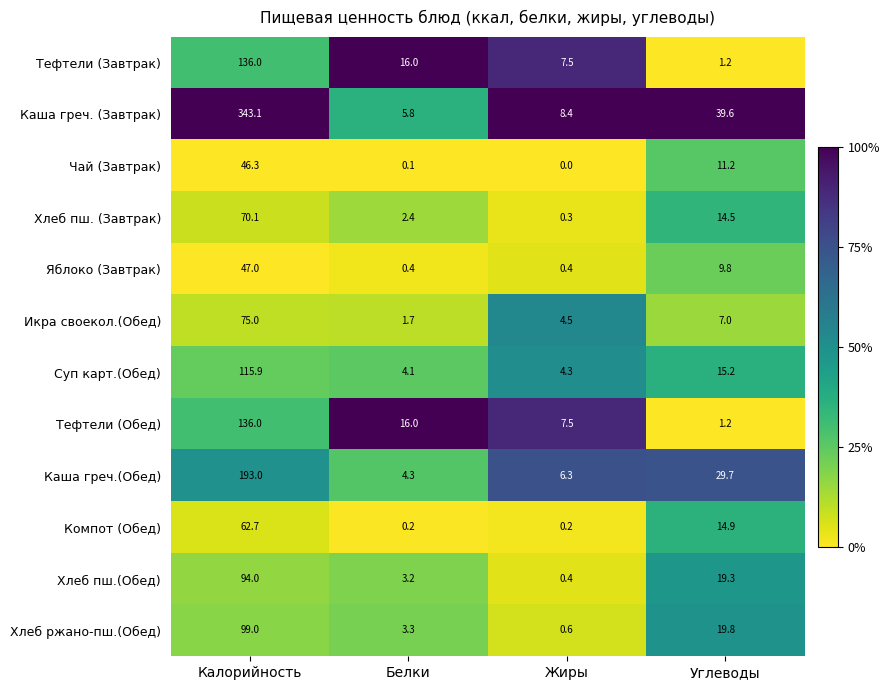

The Яблоко (Завтрак) series shows 0.4 at Белки. True or false?

True